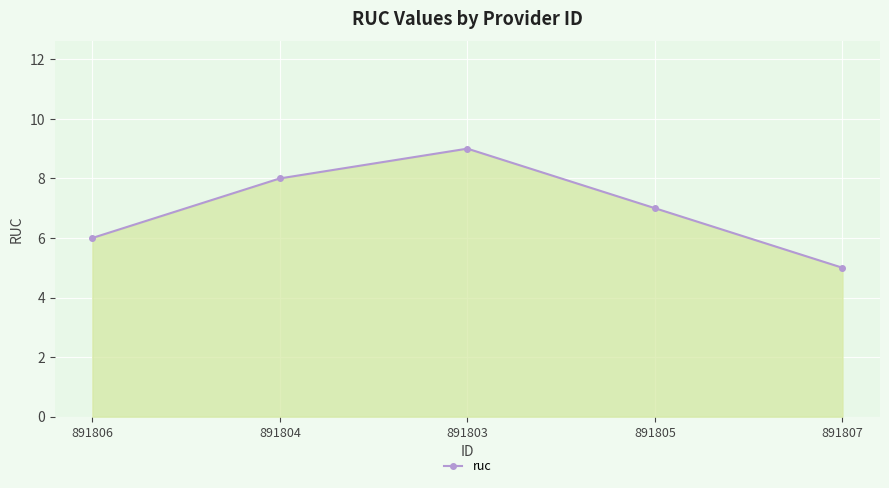

What is the average value?

7